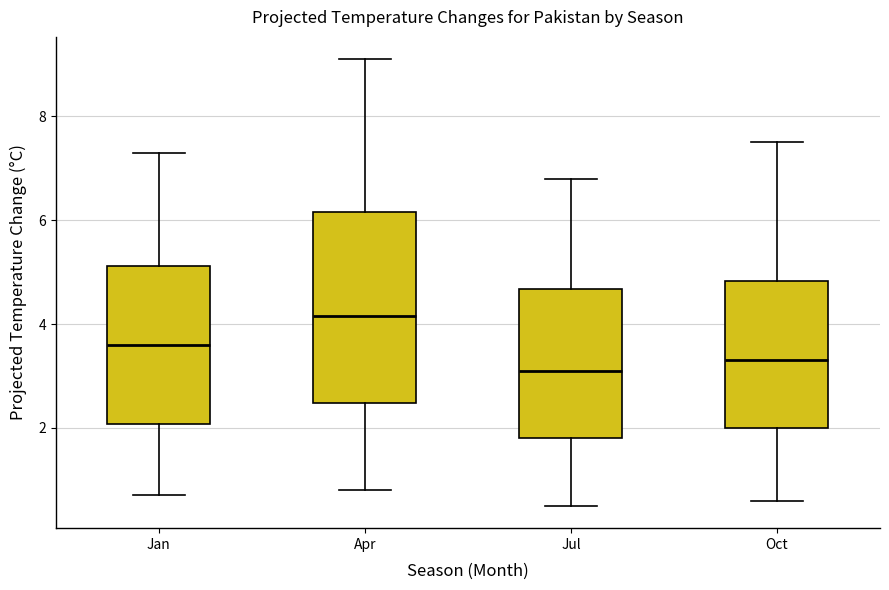

Reading left to right, read every box against the y-axis: the position of its median line, the range the box covers, and the ends of its whiskers. The values are not printed on the chart, so give them approximately, as read against the axis.

Jan: median 3.6, box 2.0 to 5.2, whiskers 0.8 to 7.4
Apr: median 4.2, box 2.4 to 6.2, whiskers 0.8 to 9.2
Jul: median 3.2, box 1.8 to 4.6, whiskers 0.6 to 6.8
Oct: median 3.4, box 2.0 to 4.8, whiskers 0.6 to 7.6